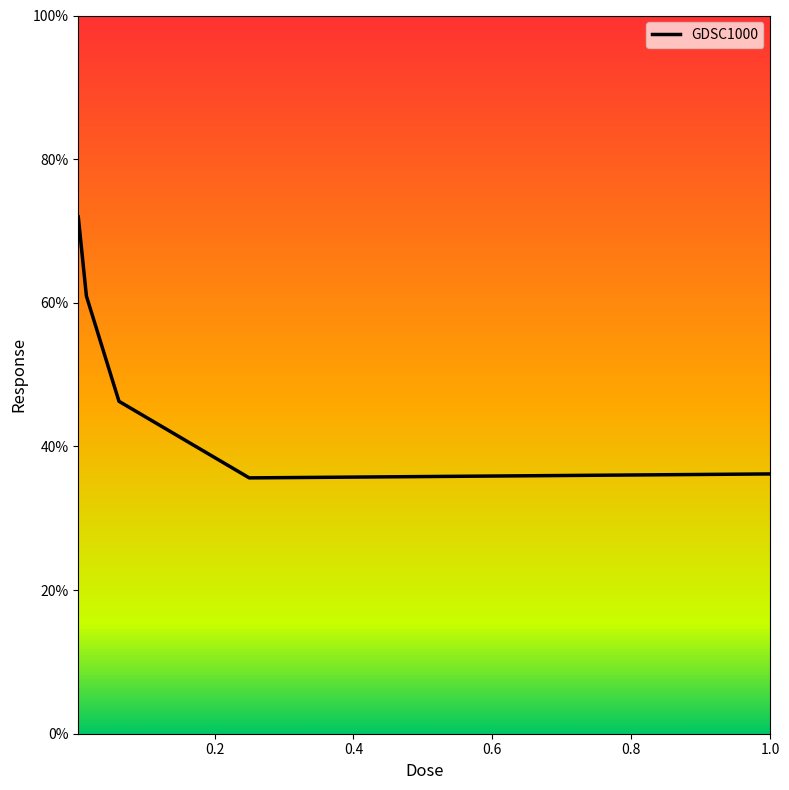

What is the maximum value shown in the chart?

71.9